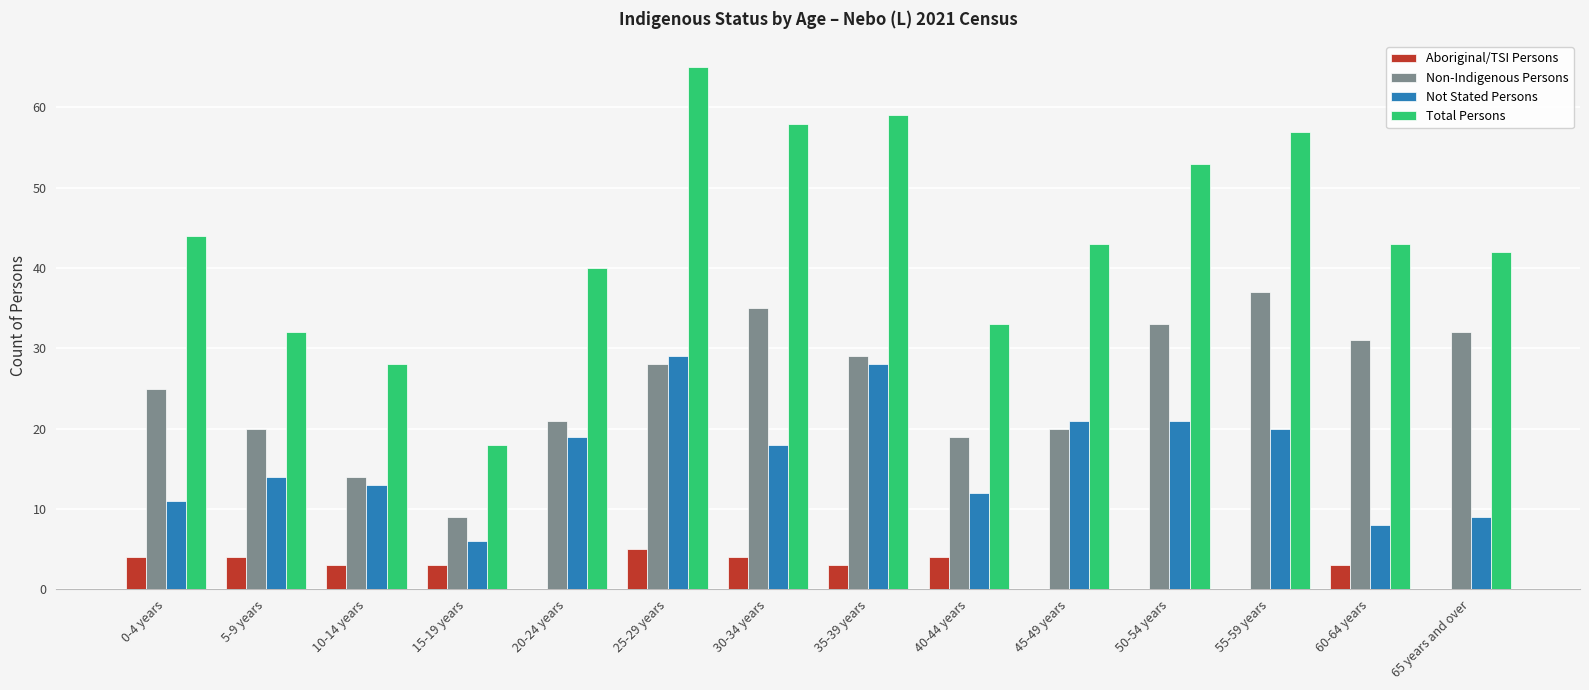

How many categories are shown in the chart?

14